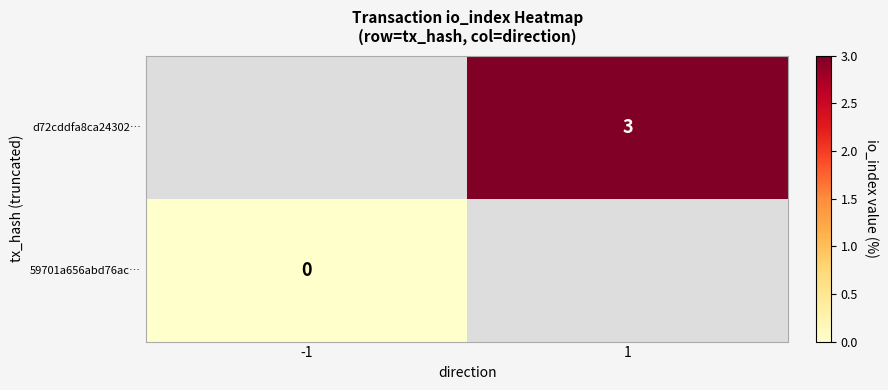

True or false: d72cddfa8ca24302… has a value of 3 at 1.

True